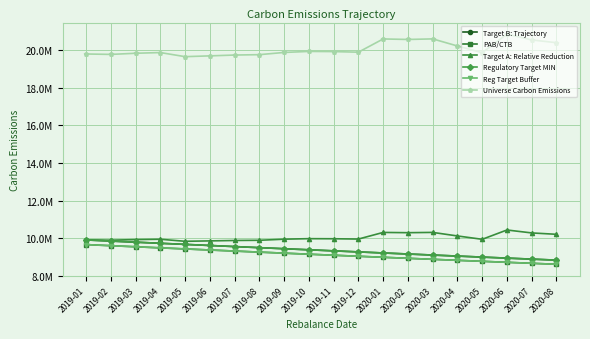

What is the maximum value for PAB/CTB?

9652601.0